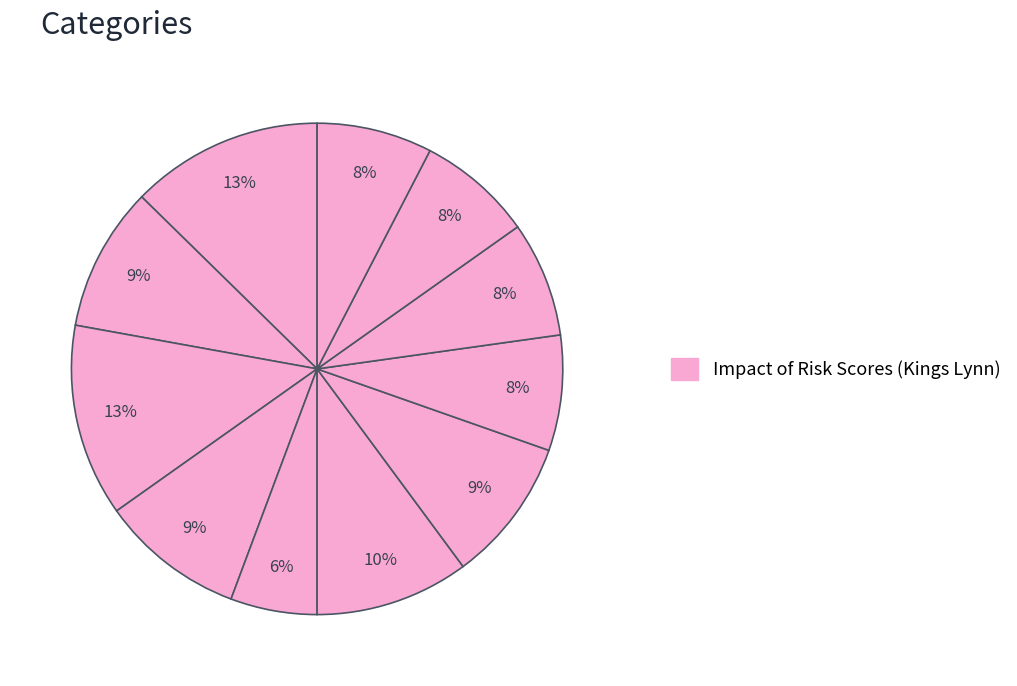

How many slices are in this pie chart?

11